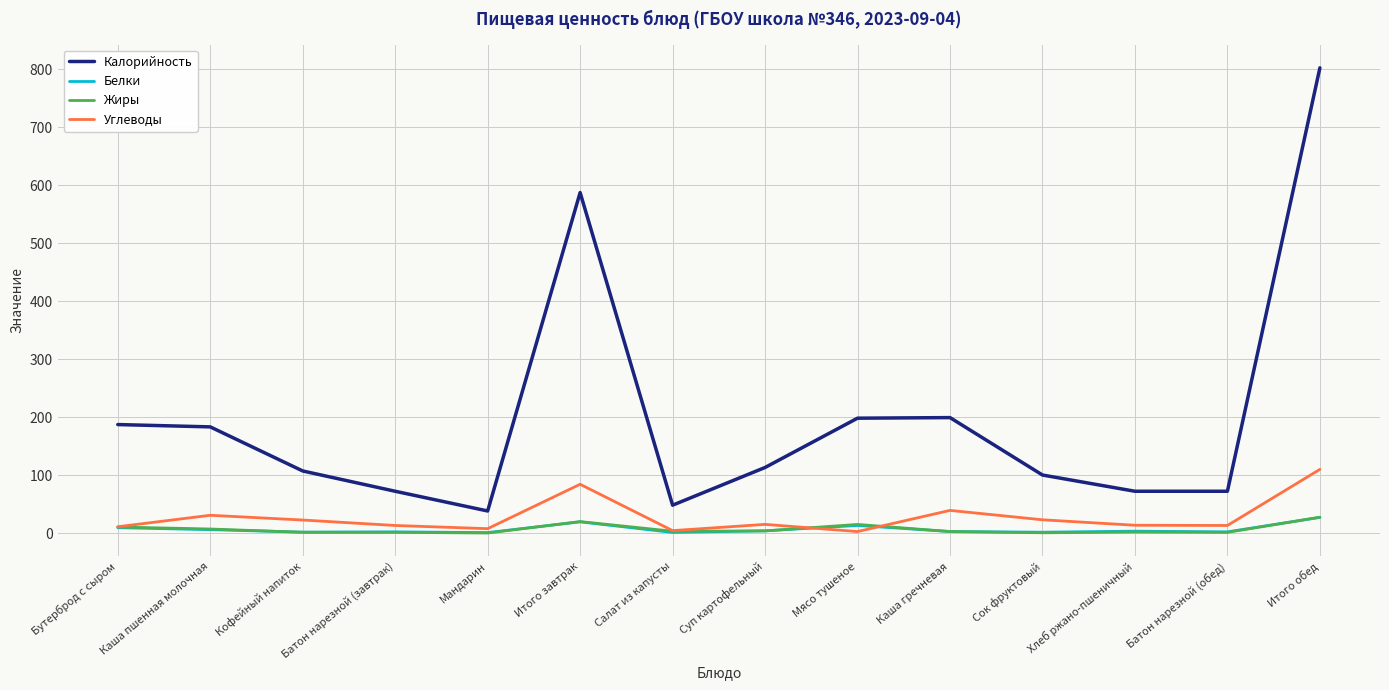

What is the difference between the Белки values at Батон нарезной (завтрак) and Каша пшенная молочная?

3.8